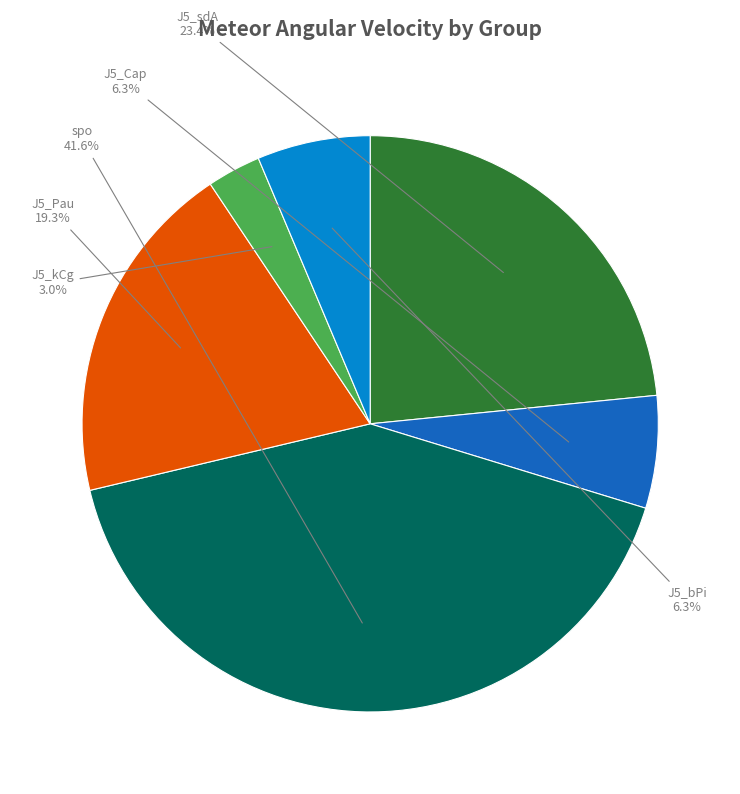

Does spo represent more than half of the total?

No